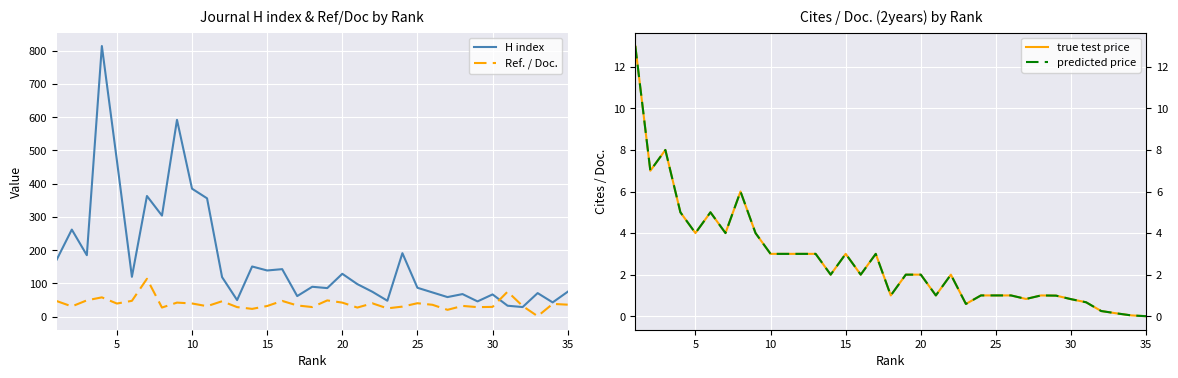

The value of H index at 20 is 129.0. True or false?

True